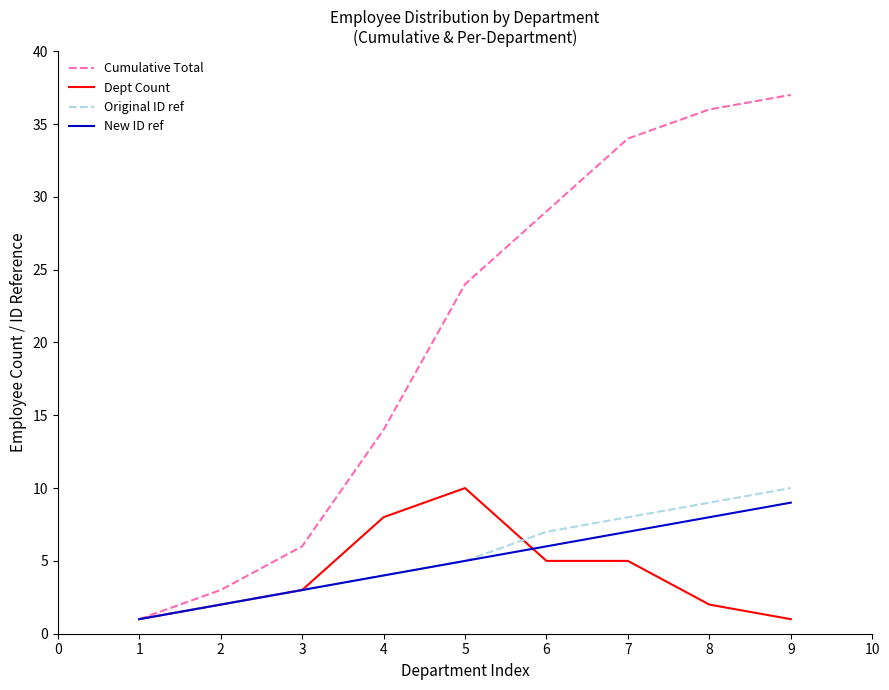

Which label corresponds to the largest value in the chart?

9